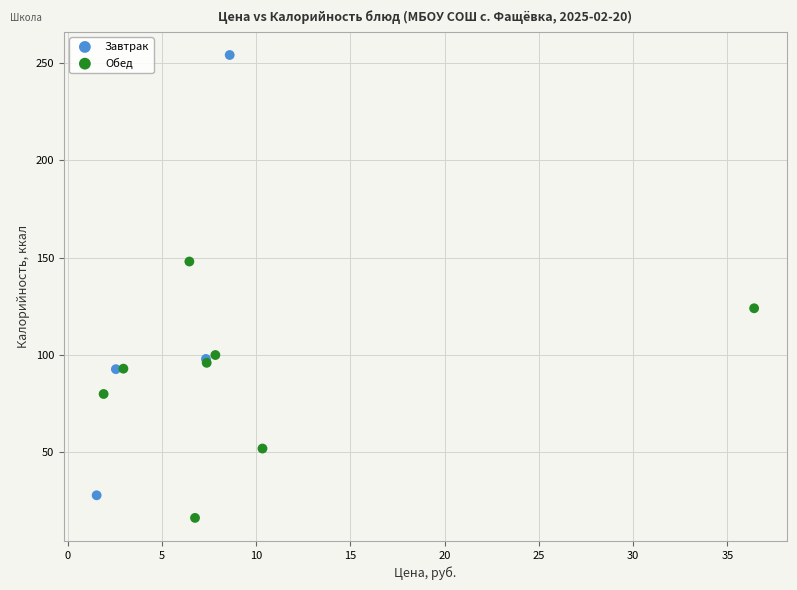

Which series has the widest spread of Y values?

Завтрак